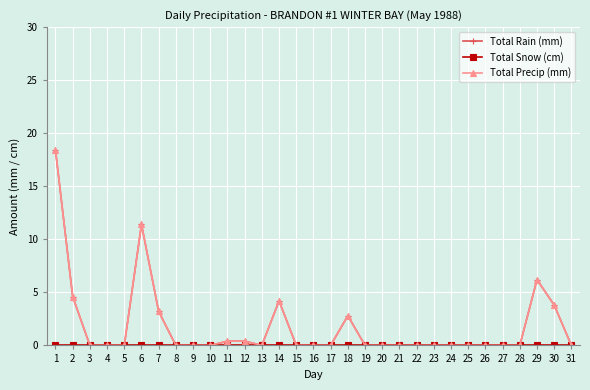

Reading left to right, transcribe all the data shown in this chart.

Total Rain (mm): 1=18.4	2=4.6	3=0.0	4=0.0	5=0.0	6=11.4	7=3.2	8=0.0	9=0.0	10=0.0	11=0.4	12=0.4	13=0.0	14=4.2	15=0.0	16=0.0	17=0.0	18=2.8	19=0.0	20=0.0	21=0.0	22=0.0	23=0.0	24=0.0	25=0.0	26=0.0	27=0.0	28=0.0	29=6.2	30=3.8	31=0.0
Total Snow (cm): 1=0.0	2=0.0	3=0.0	4=0.0	5=0.0	6=0.0	7=0.0	8=0.0	9=0.0	10=0.0	11=0.0	12=0.0	13=0.0	14=0.0	15=0.0	16=0.0	17=0.0	18=0.0	19=0.0	20=0.0	21=0.0	22=0.0	23=0.0	24=0.0	25=0.0	26=0.0	27=0.0	28=0.0	29=0.0	30=0.0	31=0.0
Total Precip (mm): 1=18.4	2=4.6	3=0.0	4=0.0	5=0.0	6=11.4	7=3.2	8=0.0	9=0.0	10=0.0	11=0.4	12=0.4	13=0.0	14=4.2	15=0.0	16=0.0	17=0.0	18=2.8	19=0.0	20=0.0	21=0.0	22=0.0	23=0.0	24=0.0	25=0.0	26=0.0	27=0.0	28=0.0	29=6.2	30=3.8	31=0.0